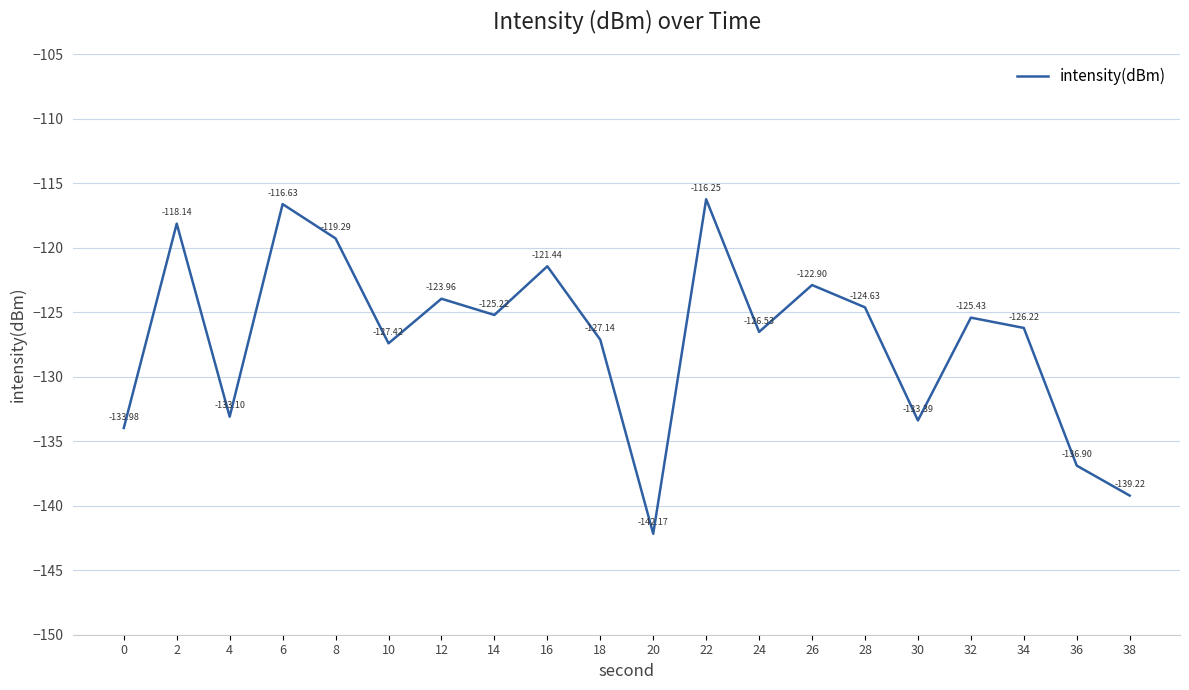

How many lines are shown in the chart?

1